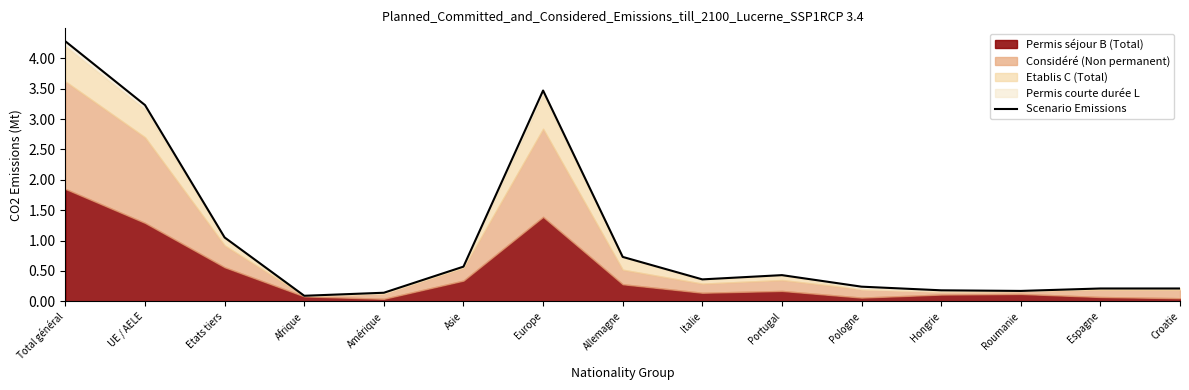

What is the difference between the values at Asie and Croatie?

36